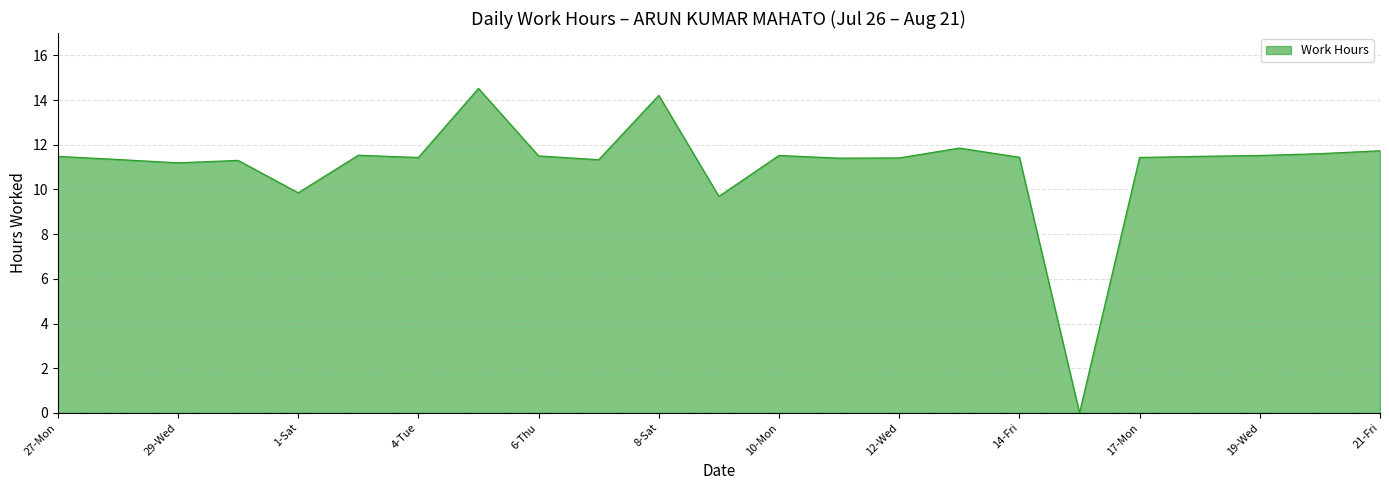

Count the number of categories in the chart.

23